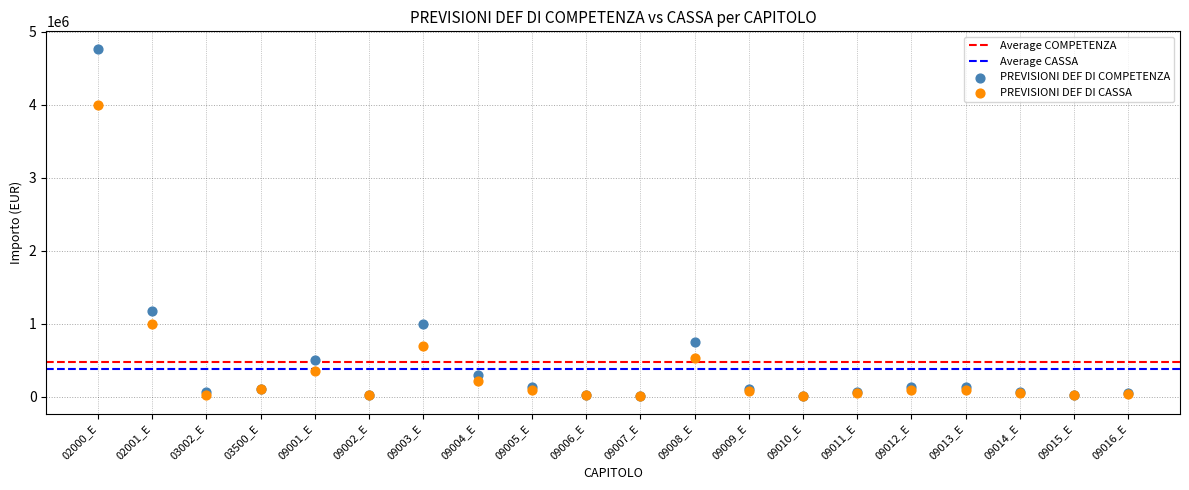

Which series contains the highest Y value?

PREVISIONI DEF DI COMPETENZA